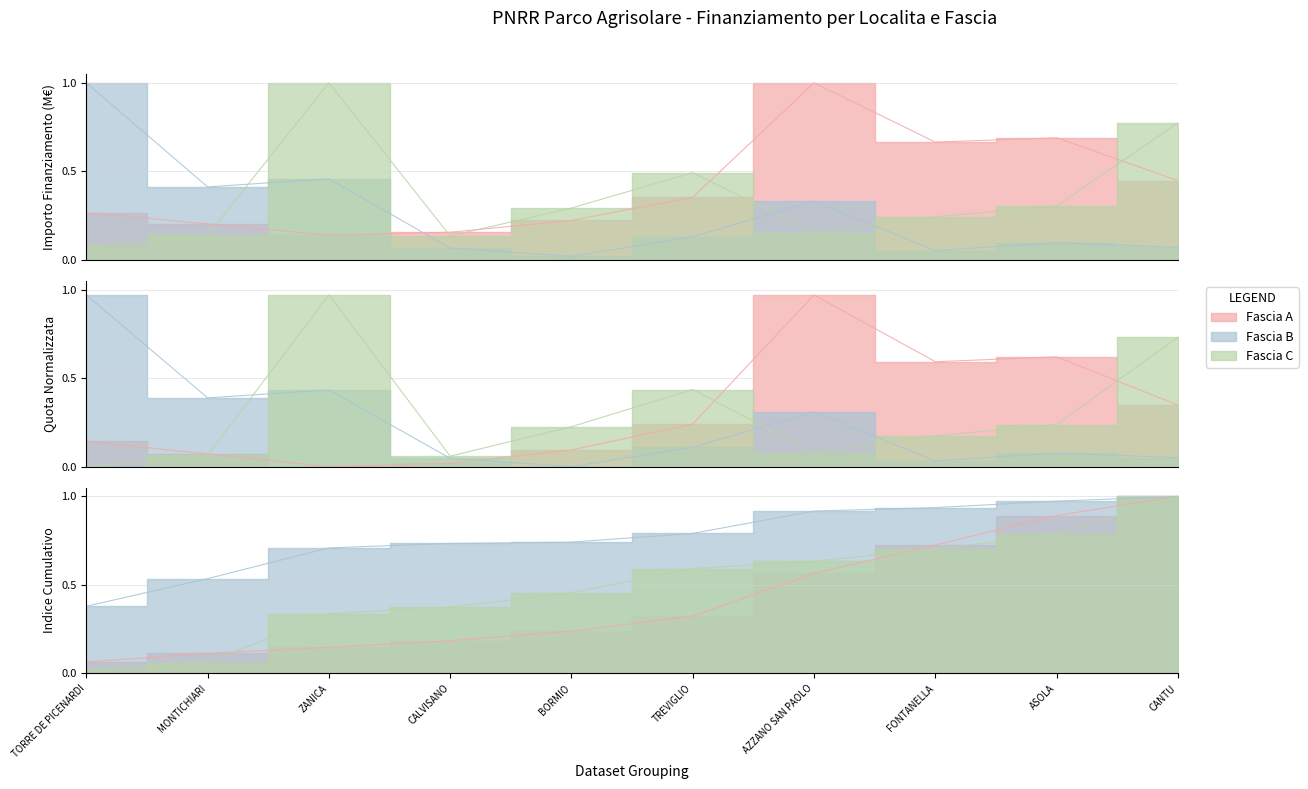

The Fascia C series shows 0.1 at MONTICHIARI. True or false?

True